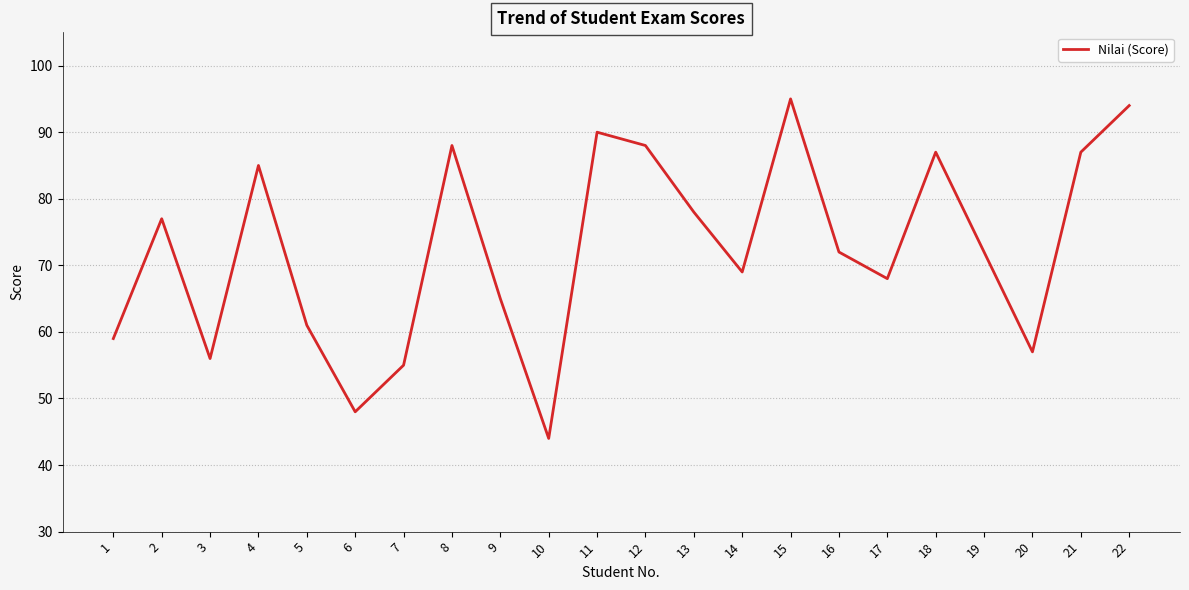

Reading left to right, transcribe all the data shown in this chart.

1=59	2=77	3=56	4=85	5=61	6=48	7=55	8=88	9=65	10=44	11=90	12=88	13=78	14=69	15=95	16=72	17=68	18=87	19=72	20=57	21=87	22=94